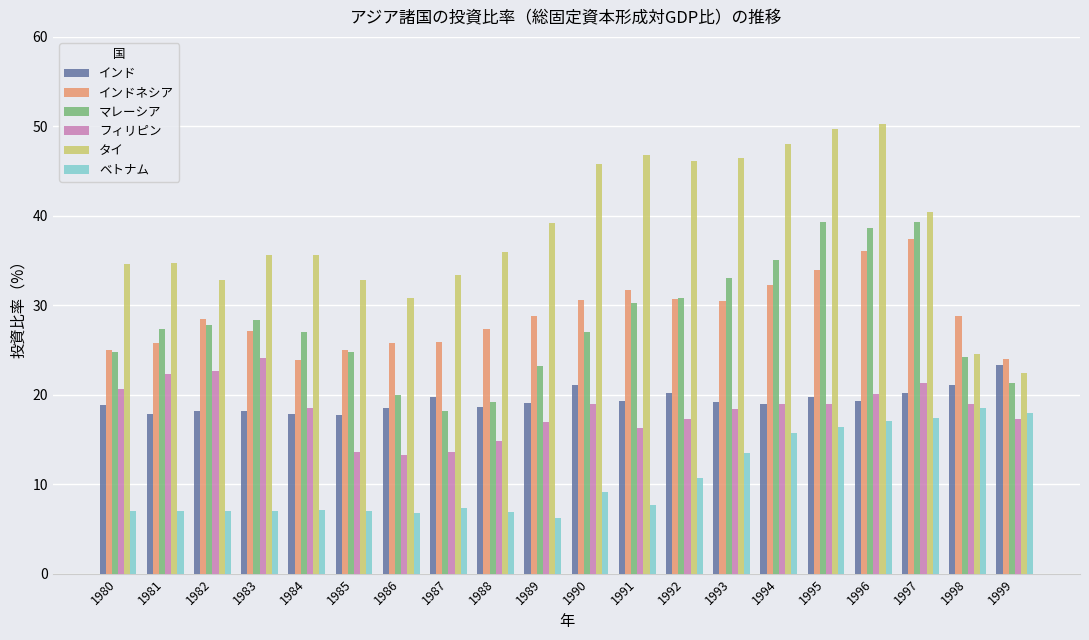

At which category is the sum across all series the highest?

1996